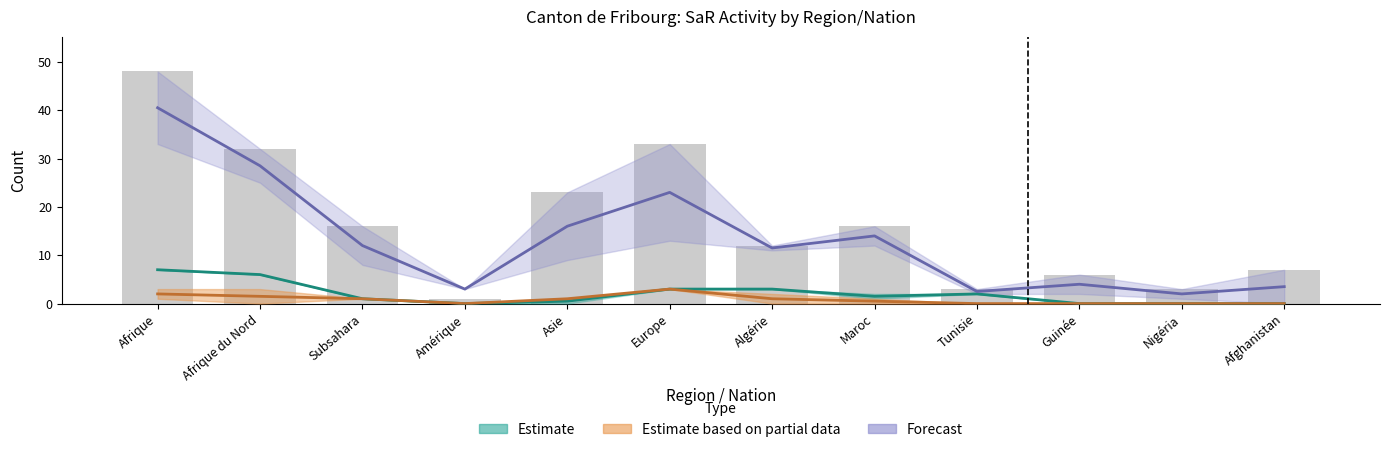

At how many categories does at least one series exceed 23?

3